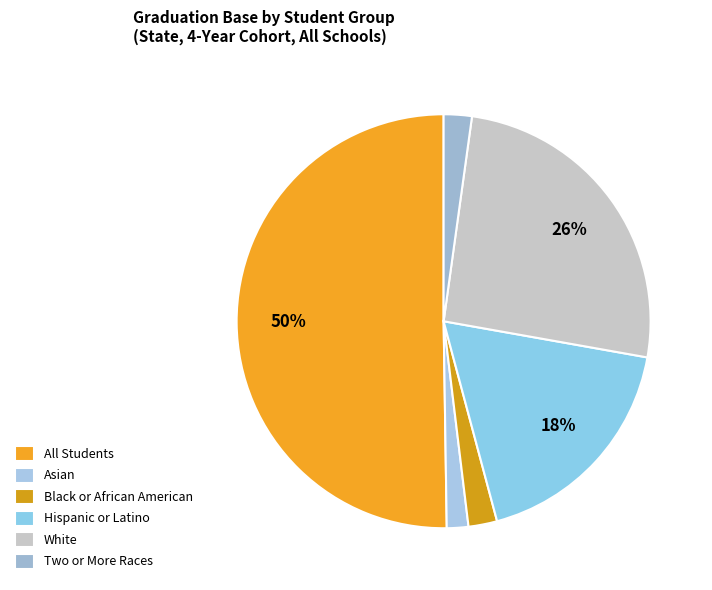

To the nearest percent, what is the average slice percentage?

17%